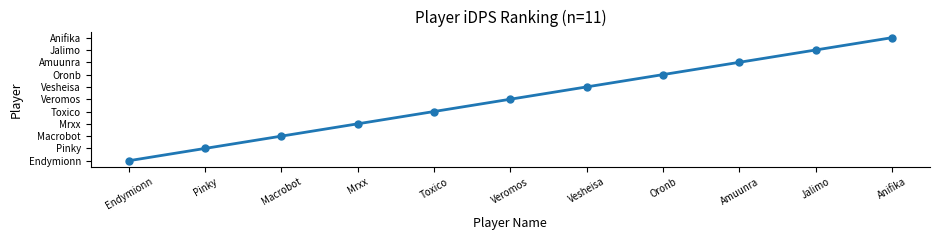

Is this an area chart (filled region under the line)?

No